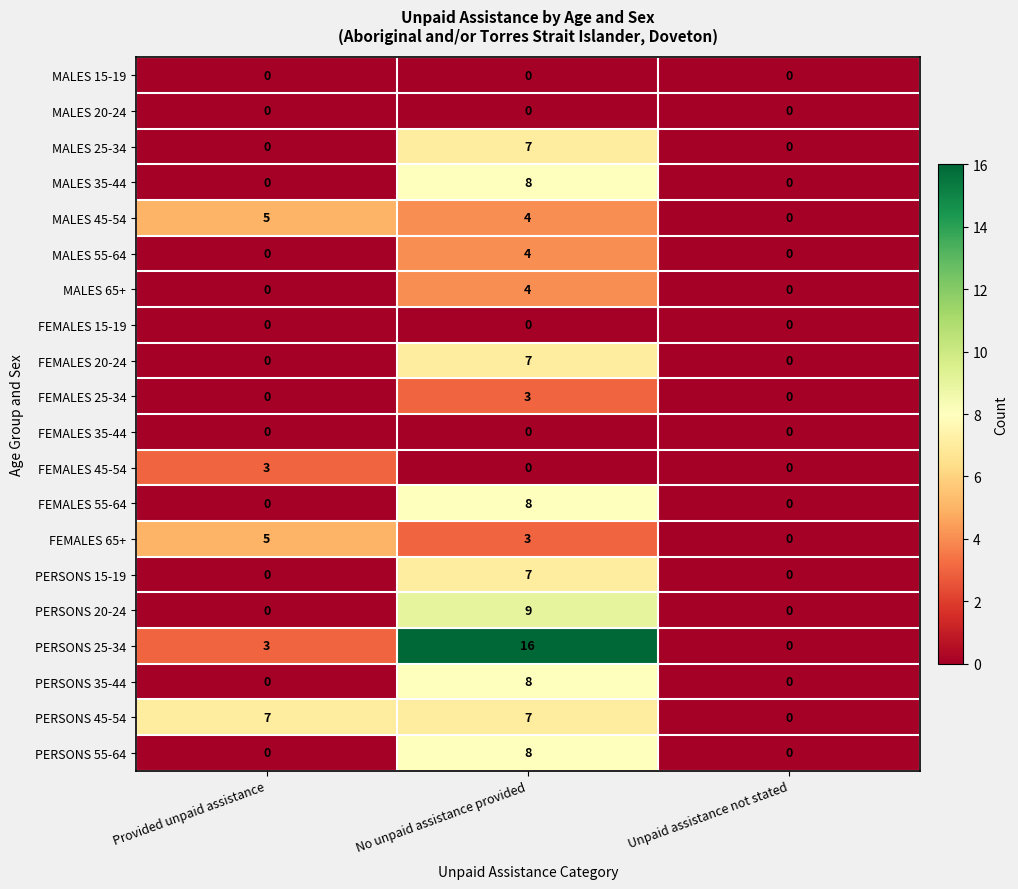

What is the average value of the PERSONS 25-34 series?

6